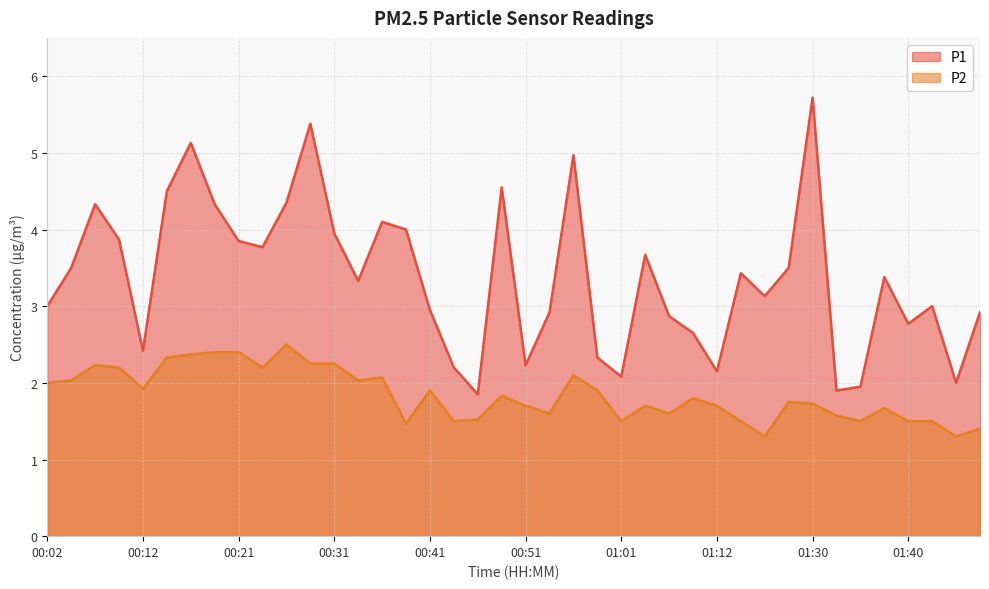

What is the average value of the P1 series?

3.4